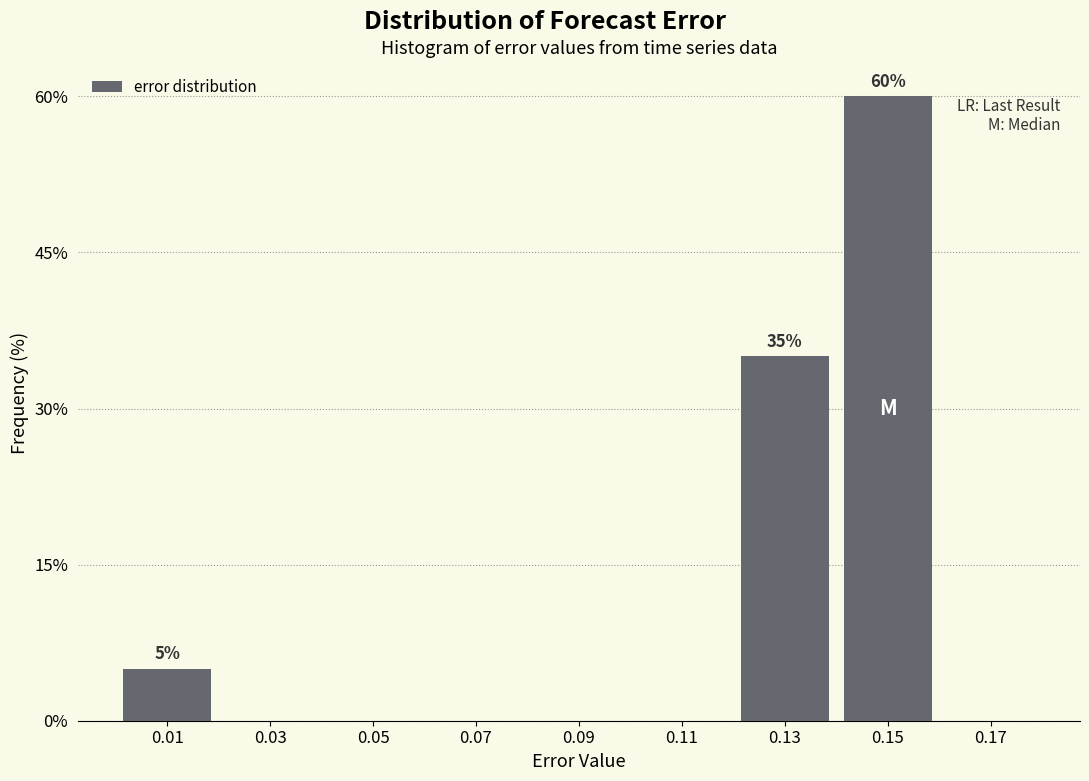

Reading right to left, what are all the values shown in this chart?

0.17=0	0.15=60	0.13=35	0.11=0	0.09=0	0.07=0	0.05=0	0.03=0	0.01=5